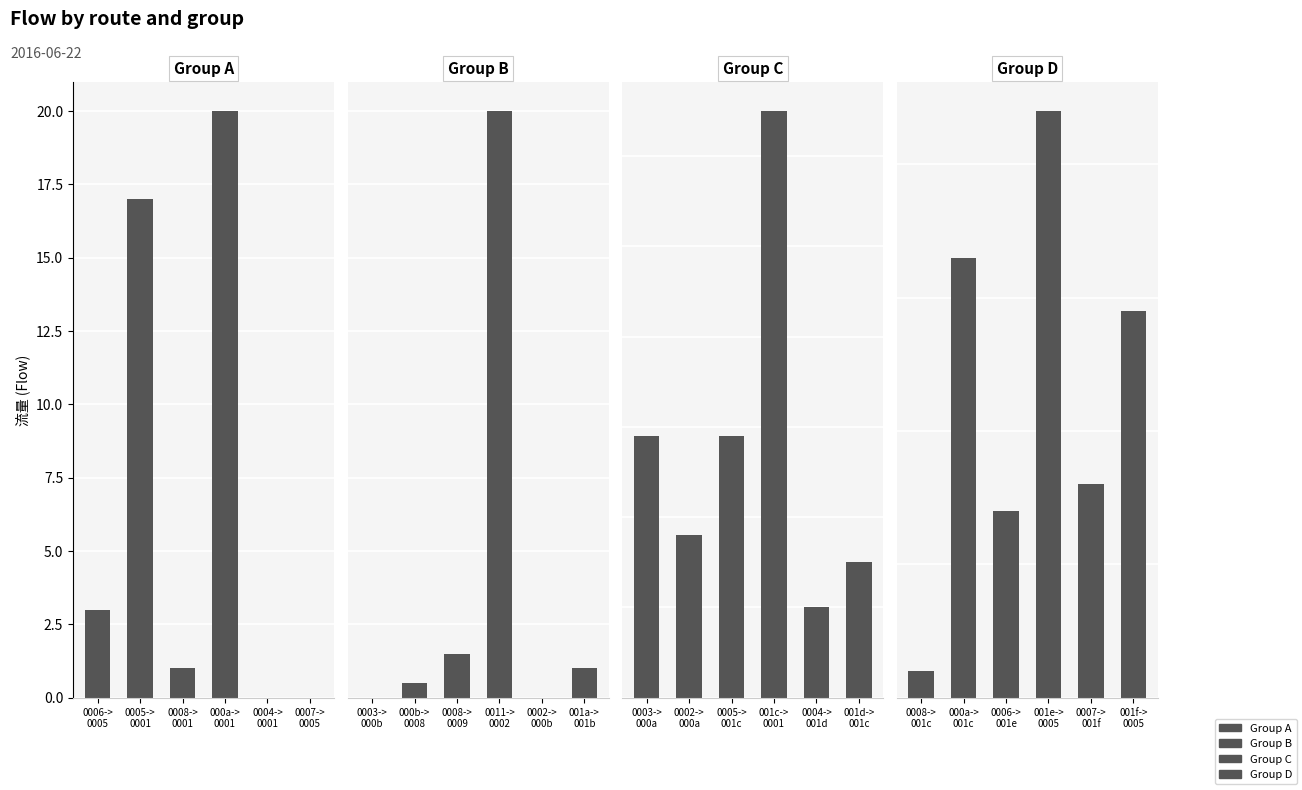

What is the difference between the maximum and minimum values in the Group B series?

40